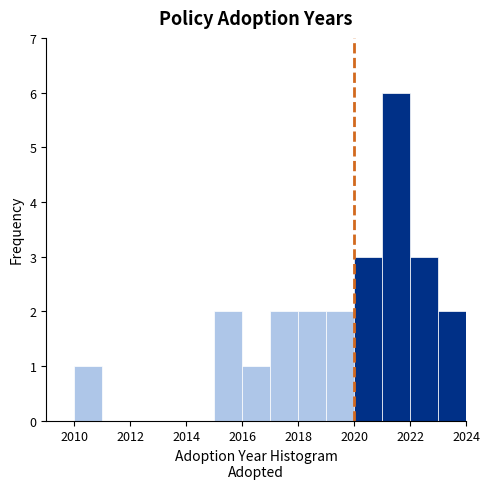

How tall is the bar that spans 2010 to 2011 on the x-axis? The values are not printed on the chart, so give them approximately, as read against the axis.

1